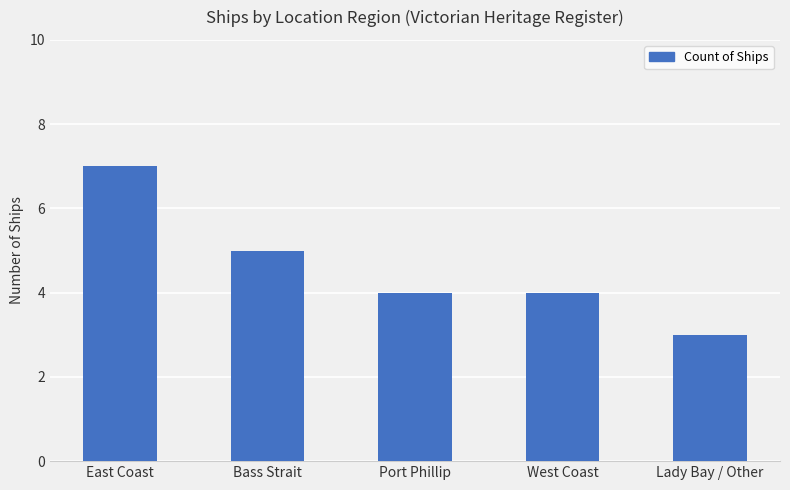

Which label corresponds to the smallest value in the chart?

Lady Bay / Other